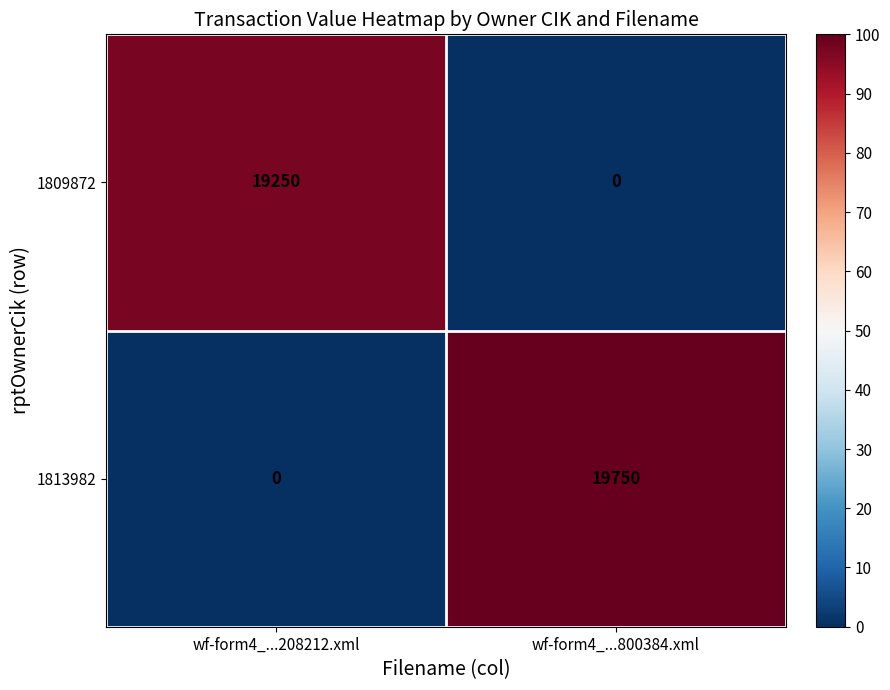

List the labels in order of 1809872 value, smallest first.

wf-form4_...800384.xml, wf-form4_...208212.xml